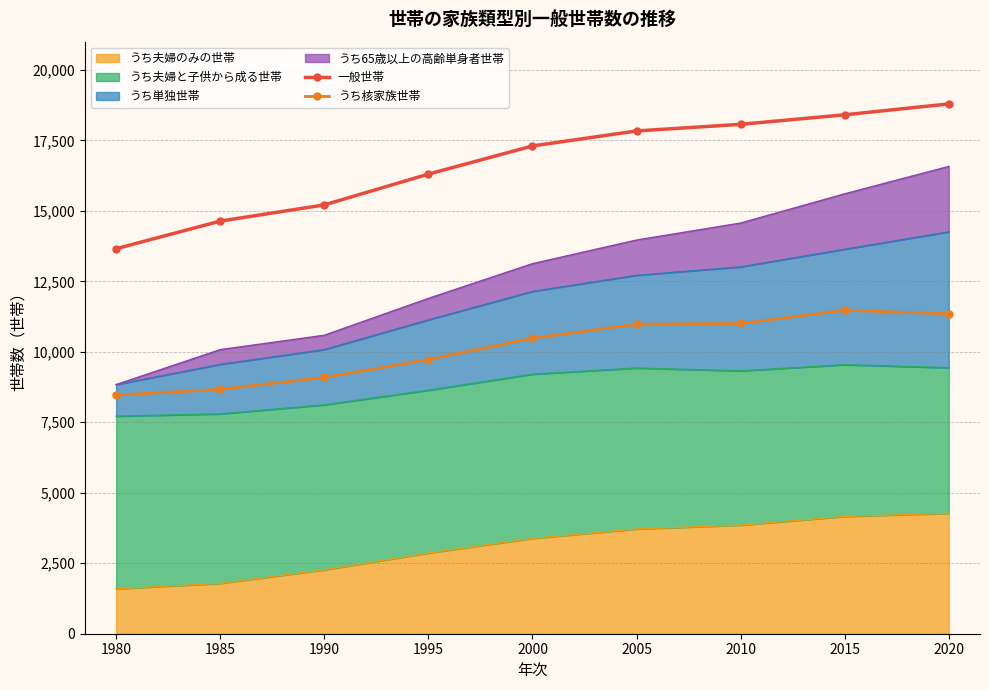

What is the value of the うち核家族世帯 point at the 7th from the left?

11005